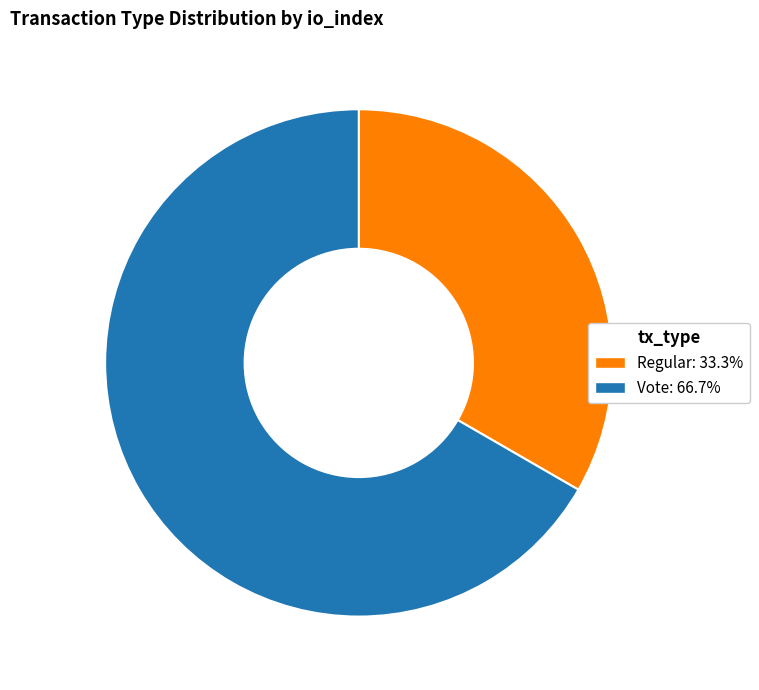

True or false: Vote accounts for 79% of the total.

False